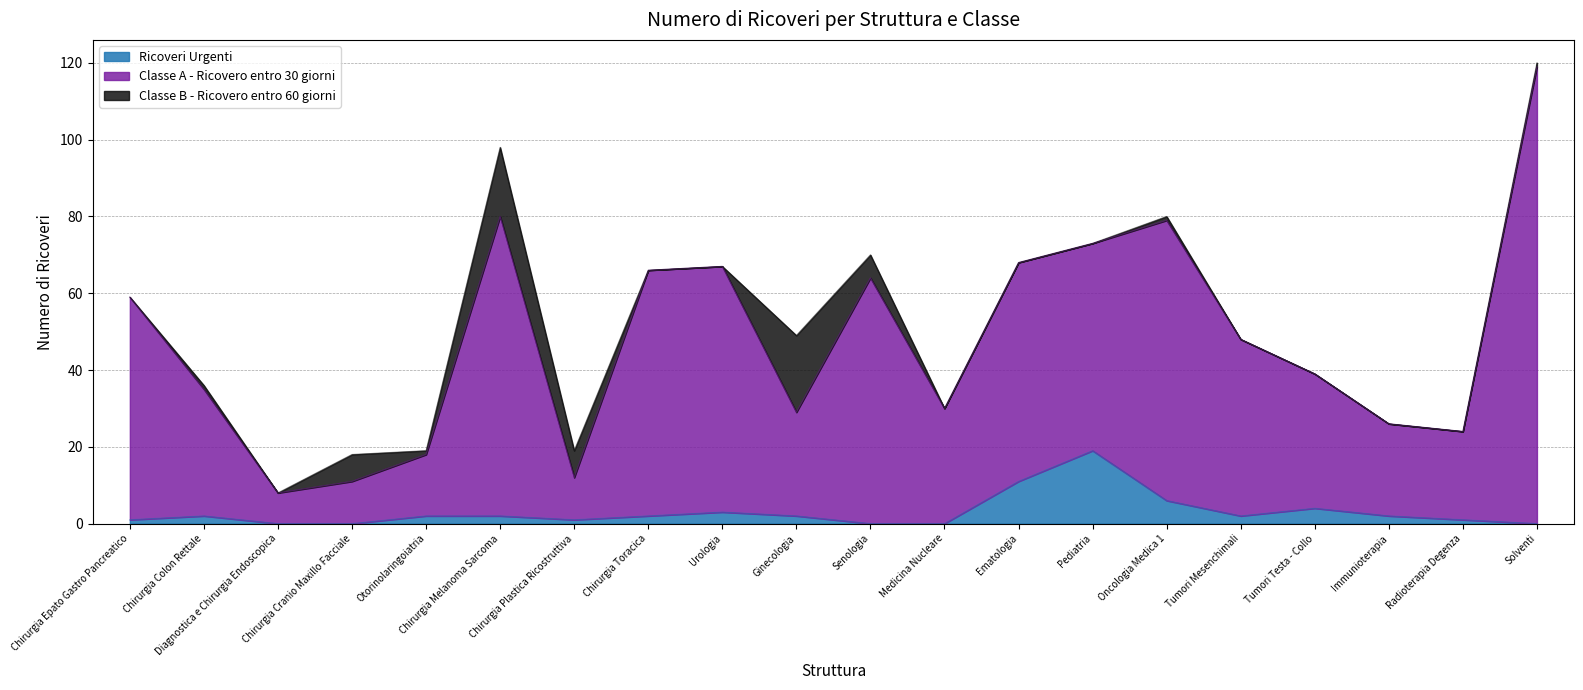

What is the difference between the maximum and minimum values in the Ricoveri Urgenti series?

19